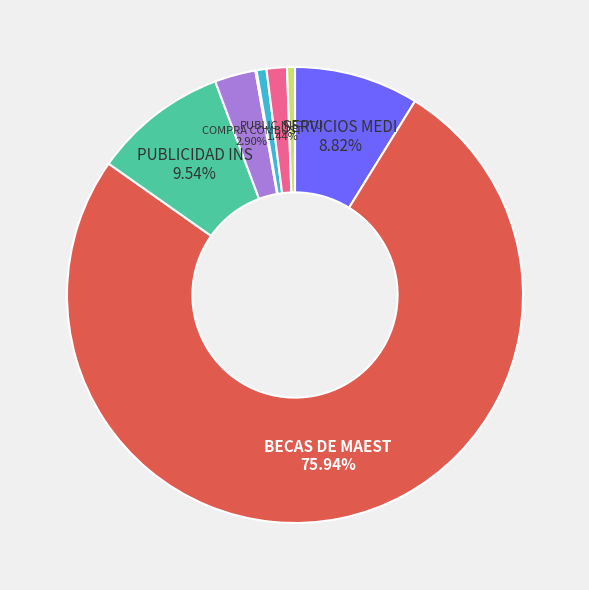

Is there a majority slice in this chart?

Yes